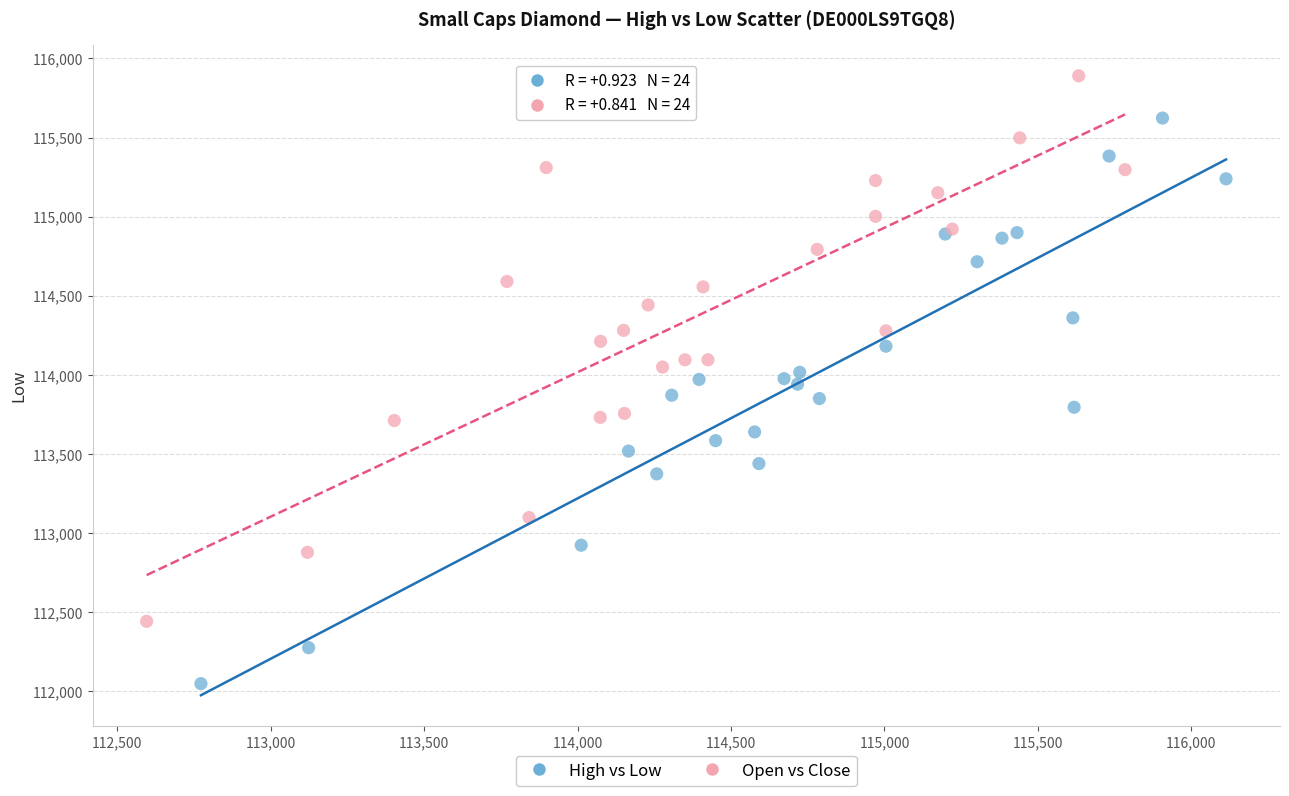

Which series has the widest spread of Y values?

High vs Low